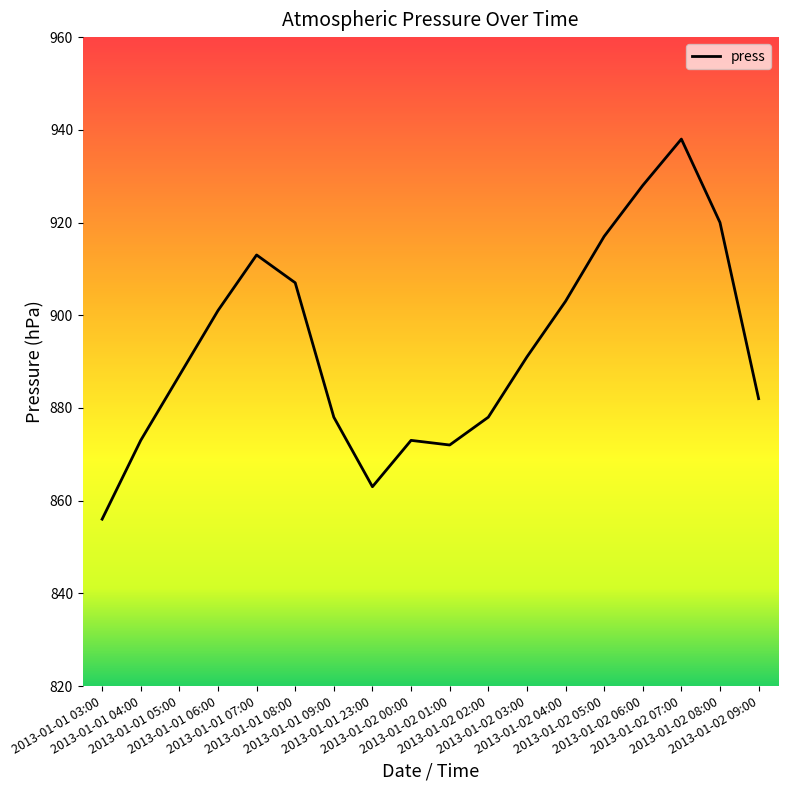

Where is the data nearest to the value 897?

2013-01-01 06:00